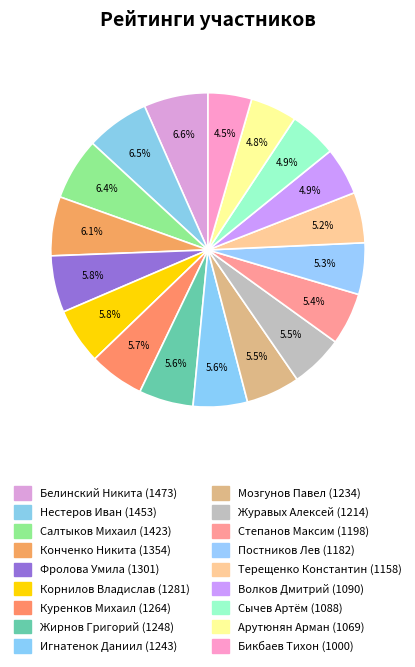

How many segments does this pie chart have?

18